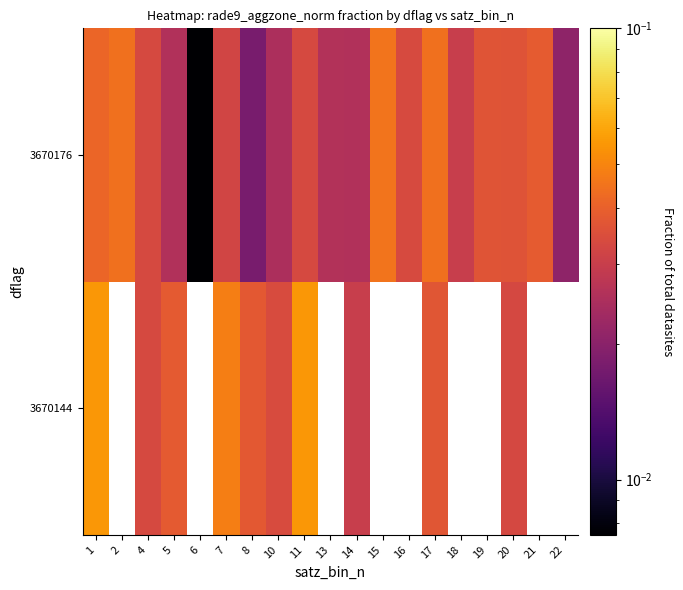

Count the number of categories in the chart.

19